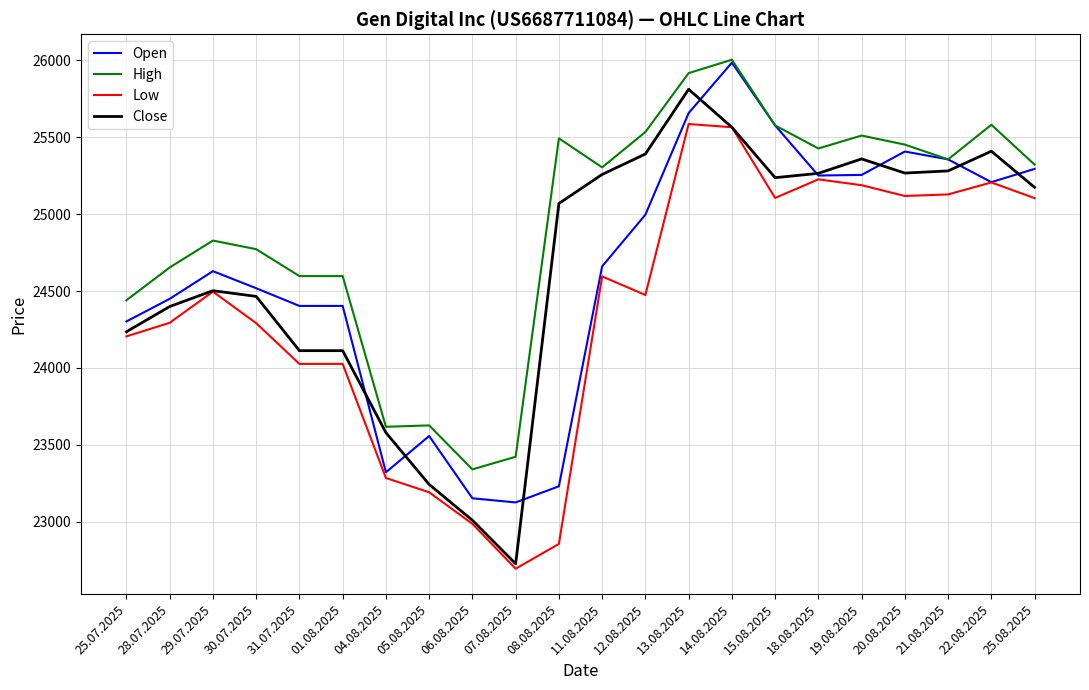

Is the value of Open at 14.08.2025 greater than the value of Low at 12.08.2025?

Yes